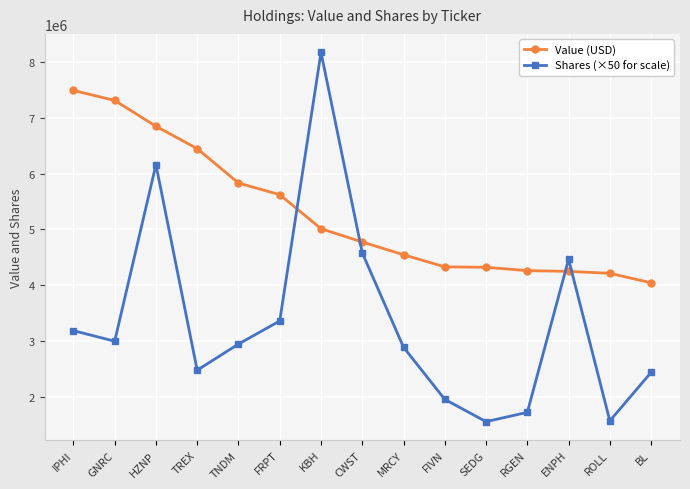

Which series has the widest spread of values?

Shares (×50 for scale)